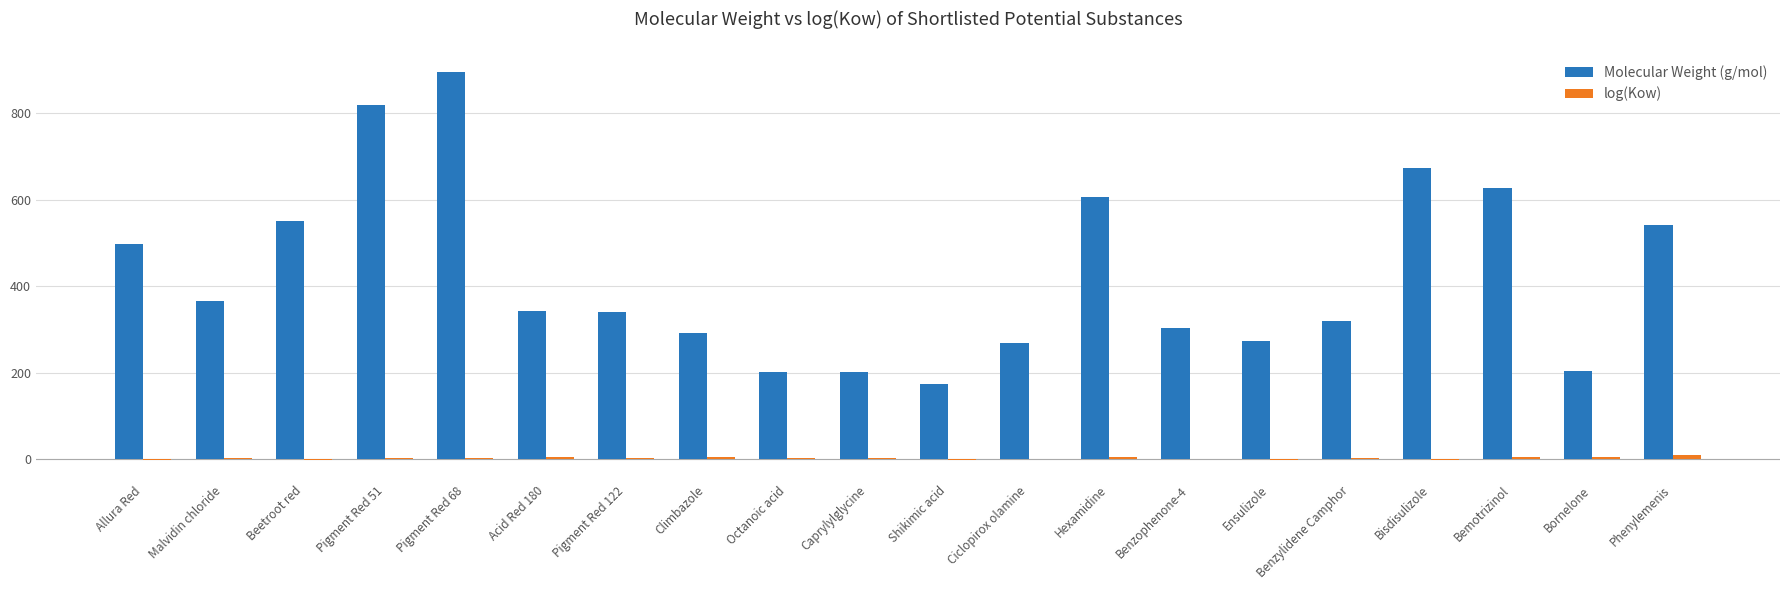

Between Ciclopirox olamine and Phenylemenis, which series saw the biggest shift?

Molecular Weight (g/mol)